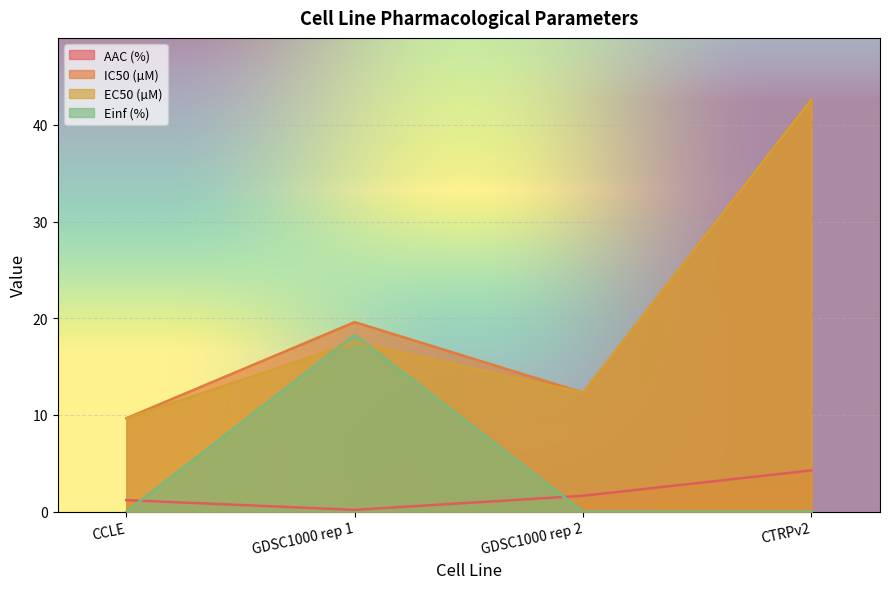

At how many categories does at least one series exceed 21?

1